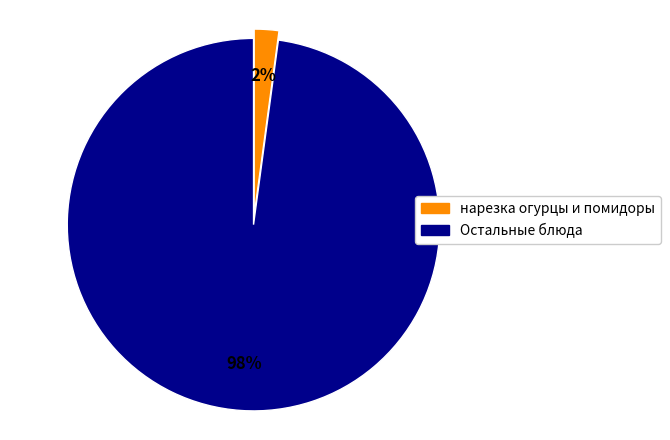

Count the number of slices in the pie.

2